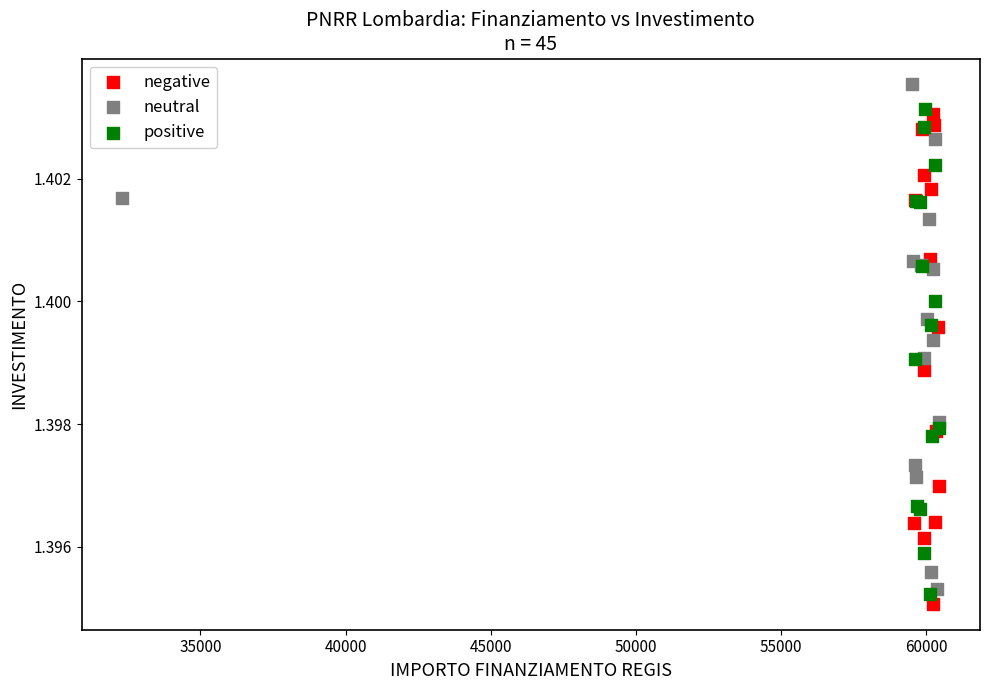

Which series contains the highest Y value?

neutral